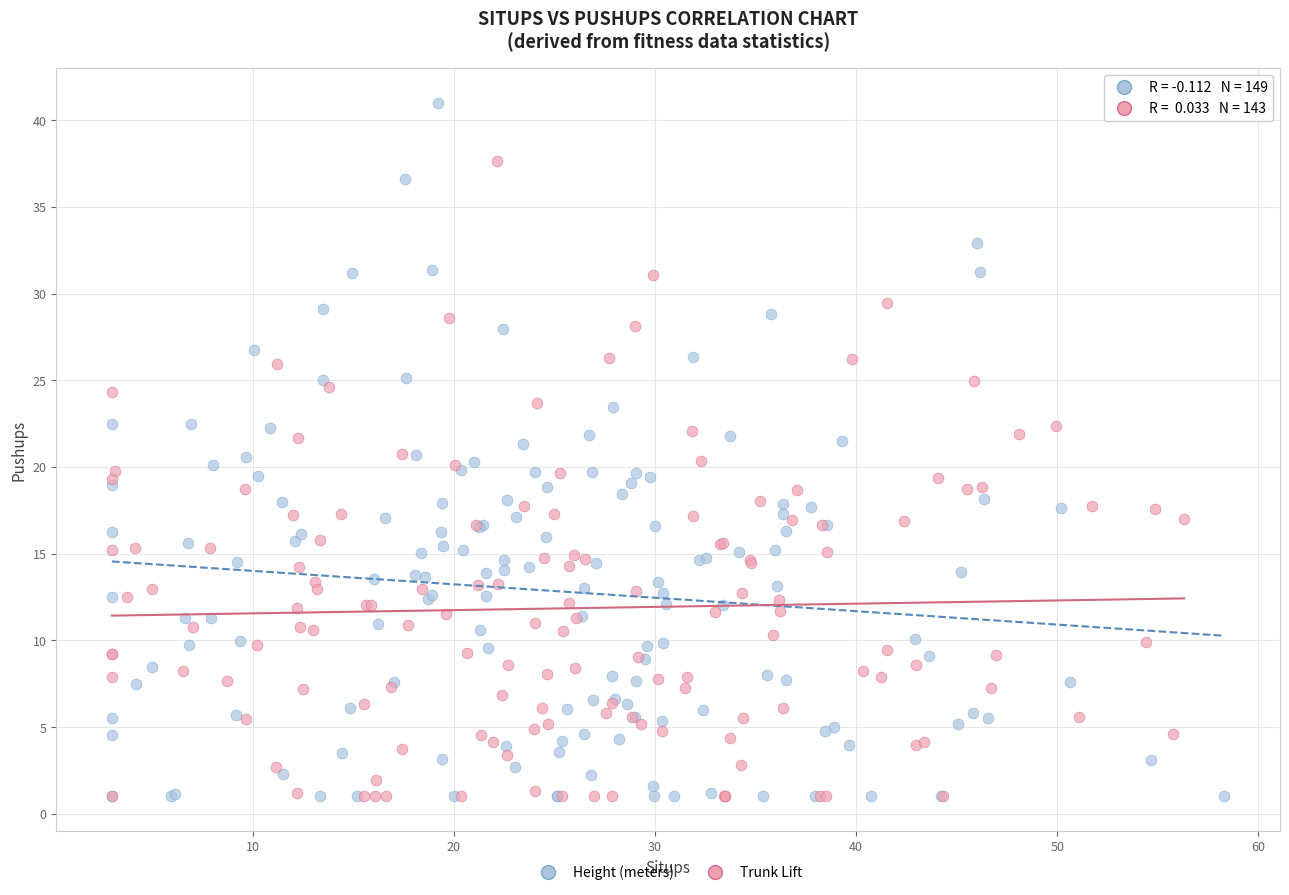

Which series has the widest spread of Y values?

Height (meters)